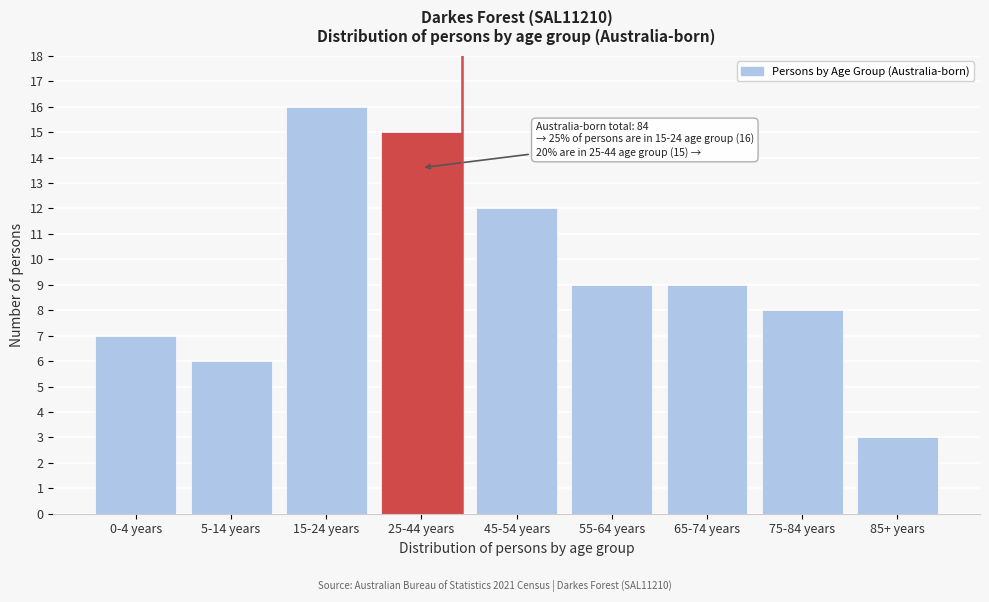

Reading left to right, transcribe all the data shown in this chart.

7	6	16	15	12	9	9	8	3